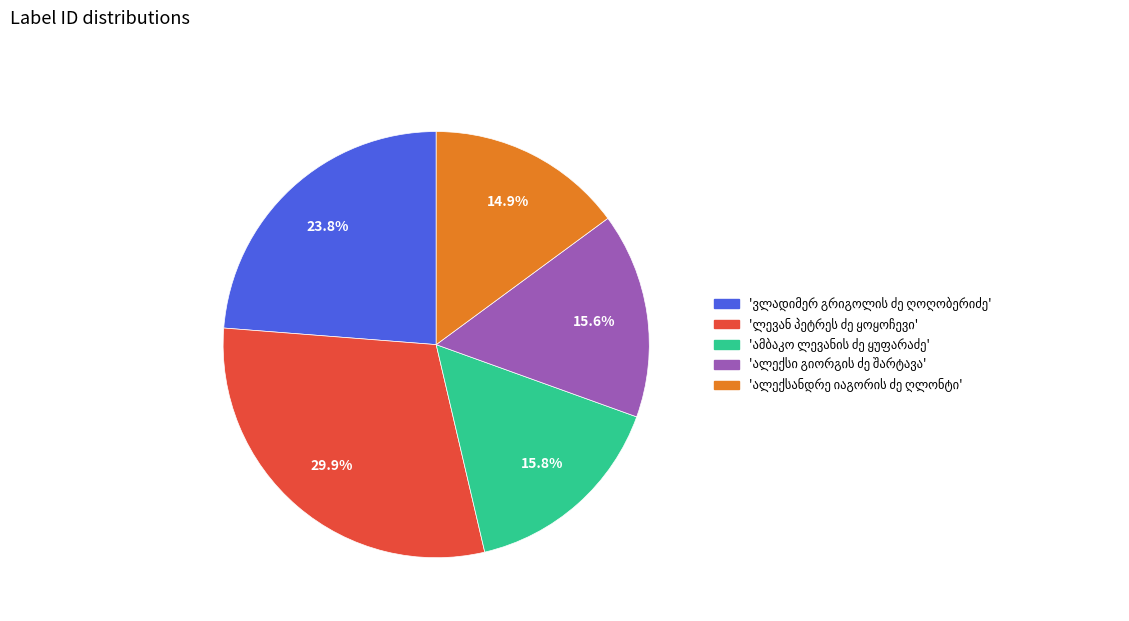

Is there any slice that represents more than half of the pie?

No